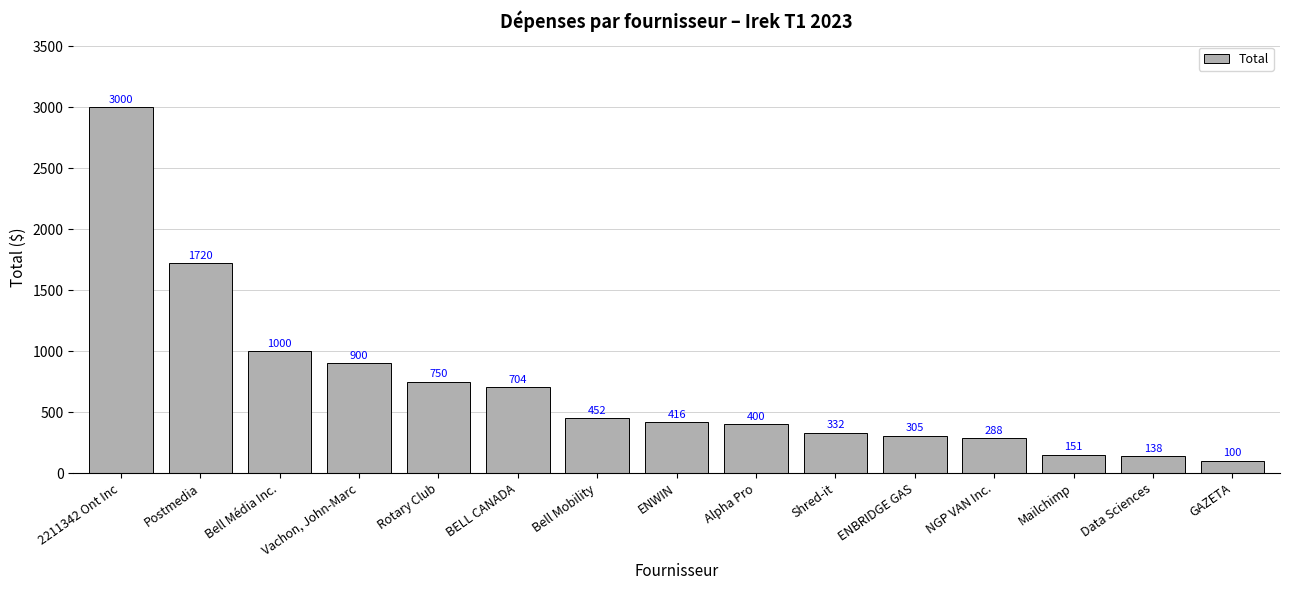

Rank the categories by value from highest to lowest.

2211342 Ont Inc, Postmedia, Bell Média Inc., Vachon, John-Marc, Rotary Club, BELL CANADA, Bell Mobility, ENWIN, Alpha Pro, Shred-it, ENBRIDGE GAS, NGP VAN Inc., Mailchimp, Data Sciences, GAZETA